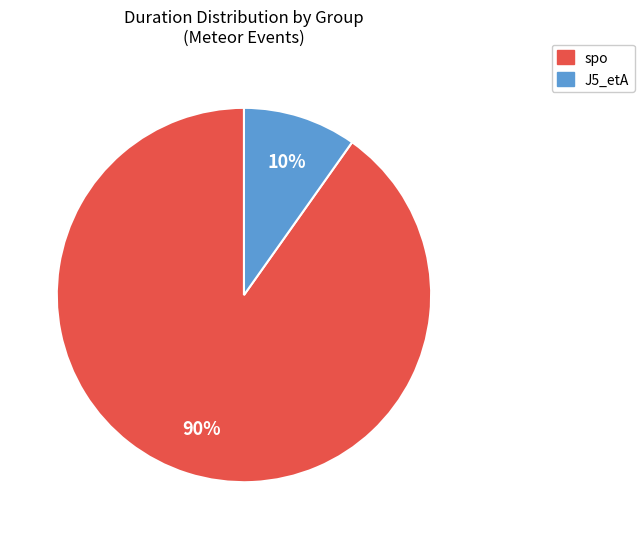

To the nearest percent, what portion does spo represent?

90%